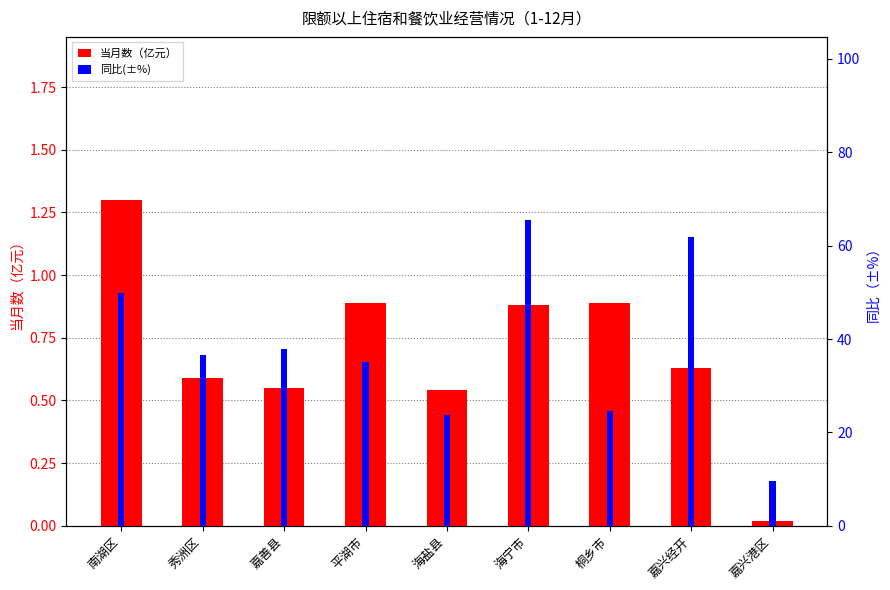

What is the average value of the 当月数（亿元） series?

0.7